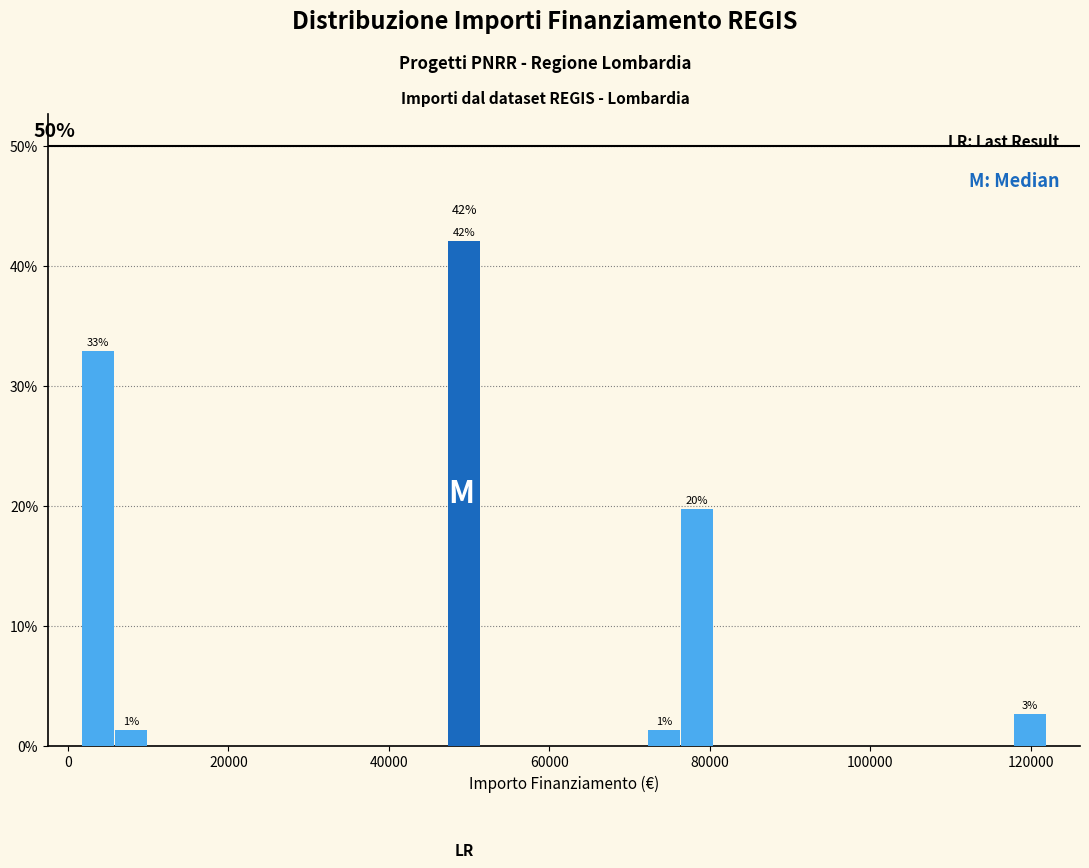

Around what value on the x-axis is the tallest bar? Give the approximate position of its centre, as read against the axis.

50000